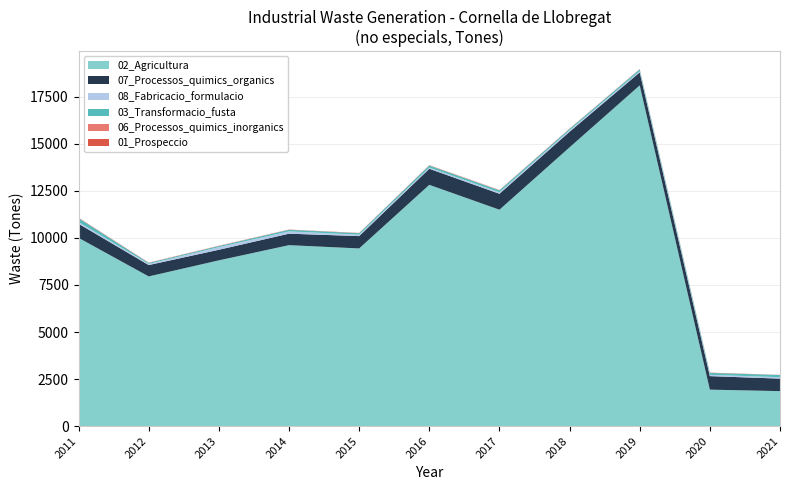

Reading left to right, transcribe all the data shown in this chart.

02_Agricultura: 2011=10003	2012=7954	2013=8808	2014=9615	2015=9441	2016=12820	2017=11498	2018=14813	2019=18104	2020=1939	2021=1861
07_Processos_quimics_organics: 2011=750	2012=604	2013=563	2014=610	2015=656	2016=854	2017=848	2018=827	2019=691	2020=719	2021=664
08_Fabricacio_formulacio: 2011=91	2012=62	2013=139	2014=122	2015=73	2016=62	2017=80	2018=72	2019=64	2020=67	2021=76
03_Transformacio_fusta: 2011=205	2012=53	2013=58	2014=84	2015=81	2016=110	2017=100	2018=79	2019=97	2020=103	2021=115
06_Processos_quimics_inorganics: 2011=3	2012=4	2013=4	2014=4	2015=4	2016=5	2017=10	2018=4	2019=4	2020=2	2021=2
01_Prospeccio: 2011=19	2012=10	2013=12	2014=9	2015=10	2016=14	2017=9	2018=12	2019=11	2020=14	2021=6